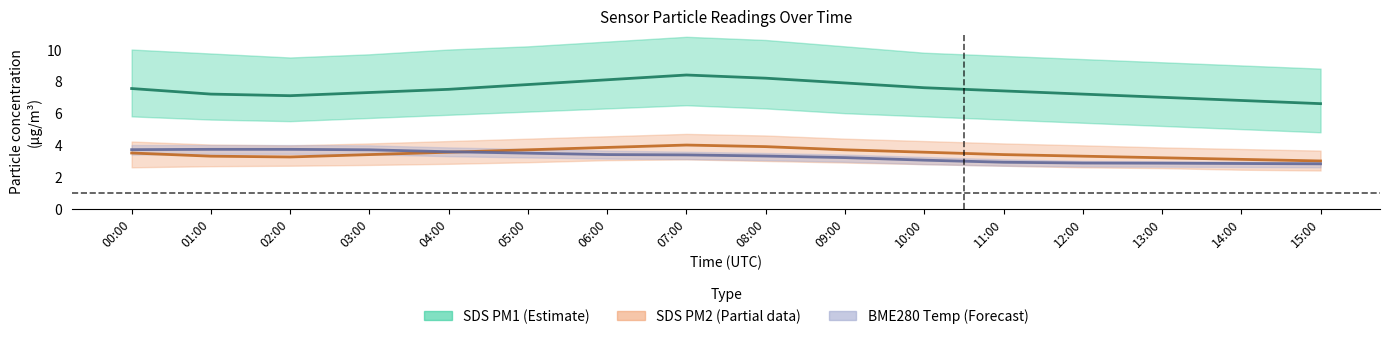

Reading left to right, what are all the values shown in this chart?

SDS PM1 (Estimate): 00:00=7.5	01:00=7.2	02:00=7.1	03:00=7.3	04:00=7.5	05:00=7.8	06:00=8.1	07:00=8.4	08:00=8.2	09:00=7.9	10:00=7.6	11:00=7.4	12:00=7.2	13:00=7.0	14:00=6.8	15:00=6.6
SDS PM2 (Partial): 00:00=3.5	01:00=3.3	02:00=3.2	03:00=3.4	04:00=3.5	05:00=3.7	06:00=3.9	07:00=4.0	08:00=3.9	09:00=3.7	10:00=3.5	11:00=3.4	12:00=3.3	13:00=3.2	14:00=3.1	15:00=3.0
BME280 Temp (Forecast): 00:00=3.7	01:00=3.7	02:00=3.7	03:00=3.7	04:00=3.6	05:00=3.5	06:00=3.4	07:00=3.4	08:00=3.3	09:00=3.2	10:00=3.0	11:00=2.9	12:00=2.9	13:00=2.9	14:00=2.8	15:00=2.8